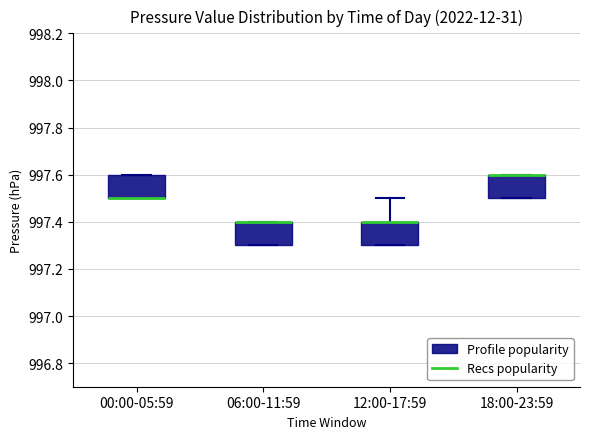

Reading left to right, read every box against the y-axis: the position of its median line, the range the box covers, and the ends of its whiskers. The values are not printed on the chart, so give them approximately, as read against the axis.

00:00-05:59: median 997.5 (drawn on the box's lower edge), box 997.5 to 997.6, whiskers 997.5 to 997.6
06:00-11:59: median 997.4 (drawn on the box's upper edge), box 997.3 to 997.4, whiskers 997.3 to 997.4
12:00-17:59: median 997.4 (drawn on the box's upper edge), box 997.3 to 997.4, whiskers 997.3 to 997.5
18:00-23:59: median 997.6 (drawn on the box's upper edge), box 997.5 to 997.6, whiskers 997.5 to 997.6